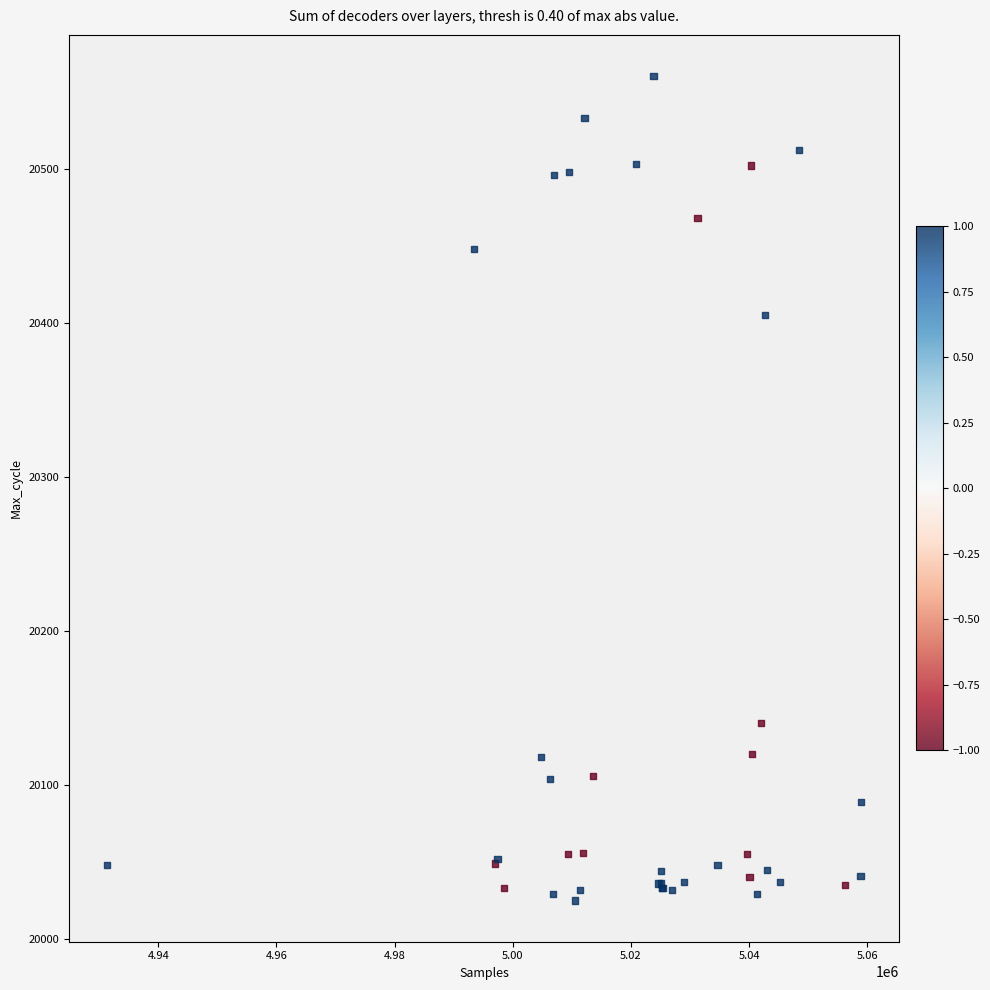

What Y value in the scatter plot is closest to 20292?

20405